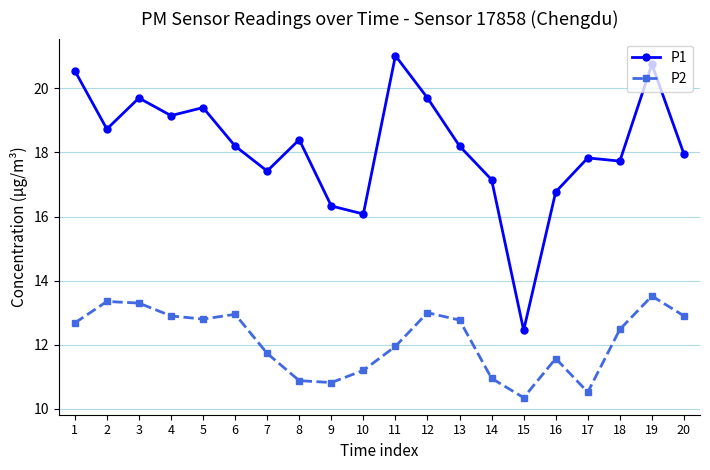

How many interior local valleys does the P2 series have?

4